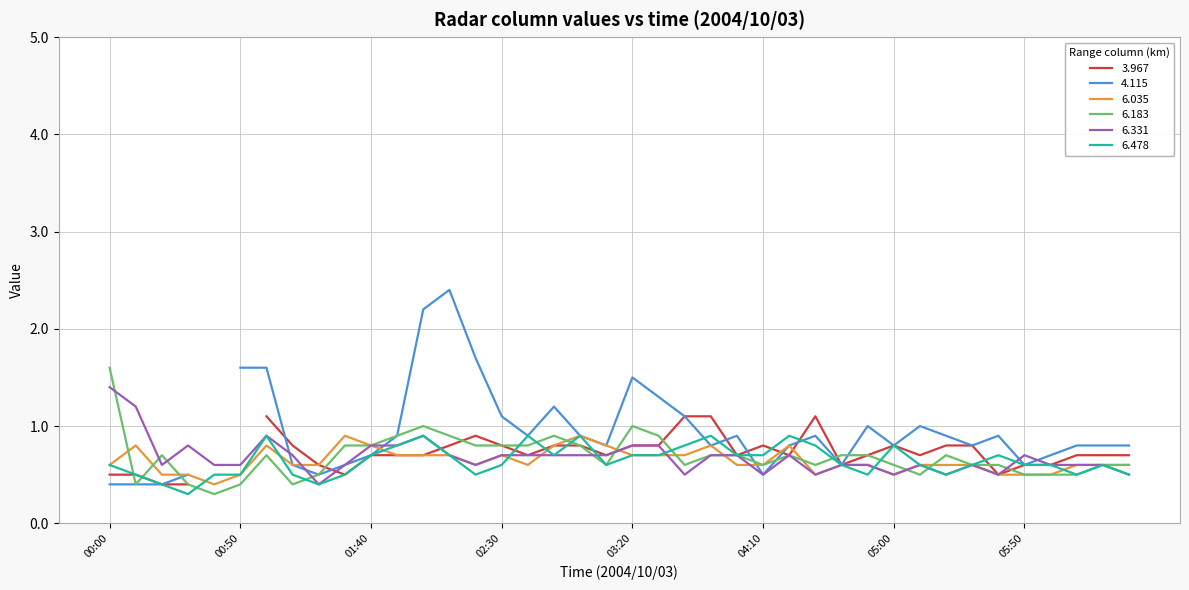

What is the difference between the maximum and minimum values in the   6.331 series?

1.0